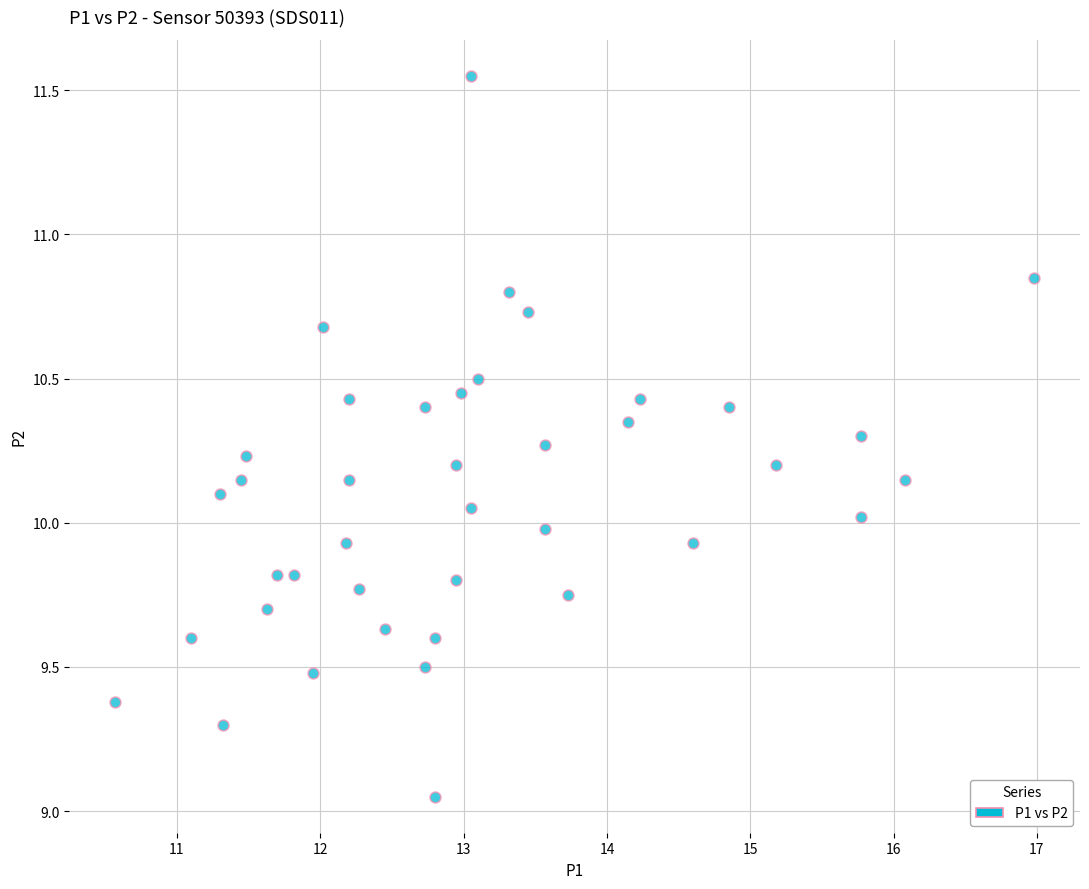

What is the range of X values (max minus min)?

6.4